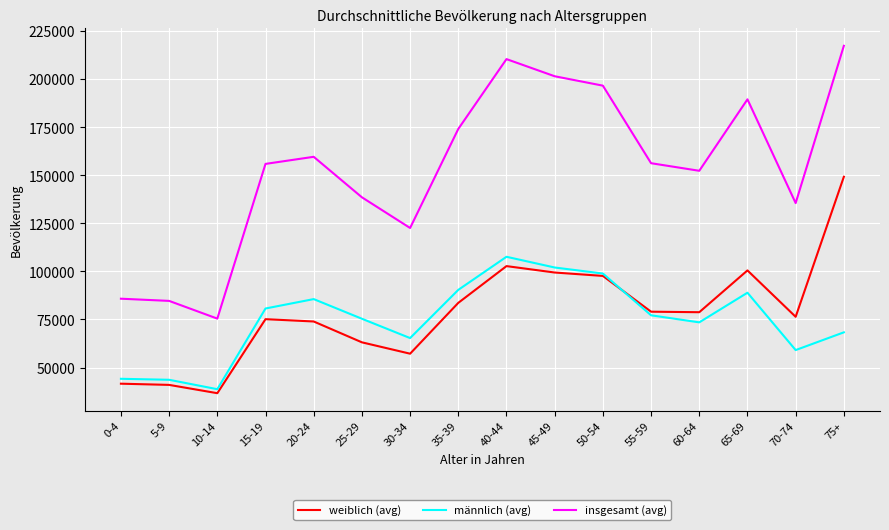

What value does the weiblich (avg) series have at 75+?

149177